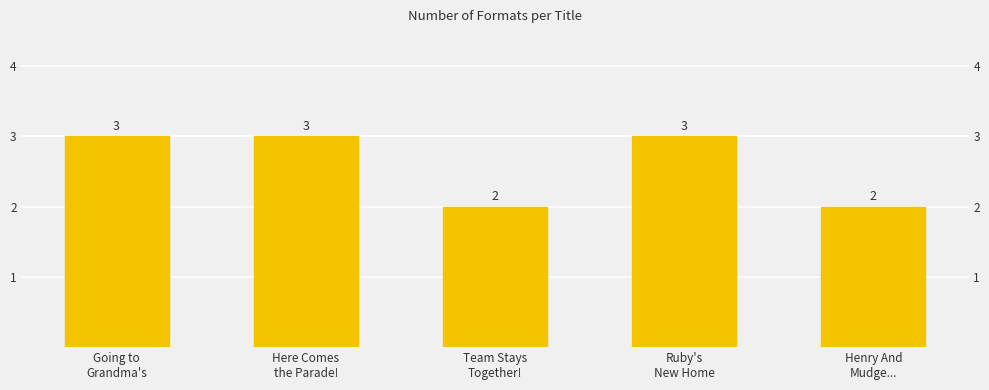

What is the label of the 1st bar from the right?

Henry And
Mudge...